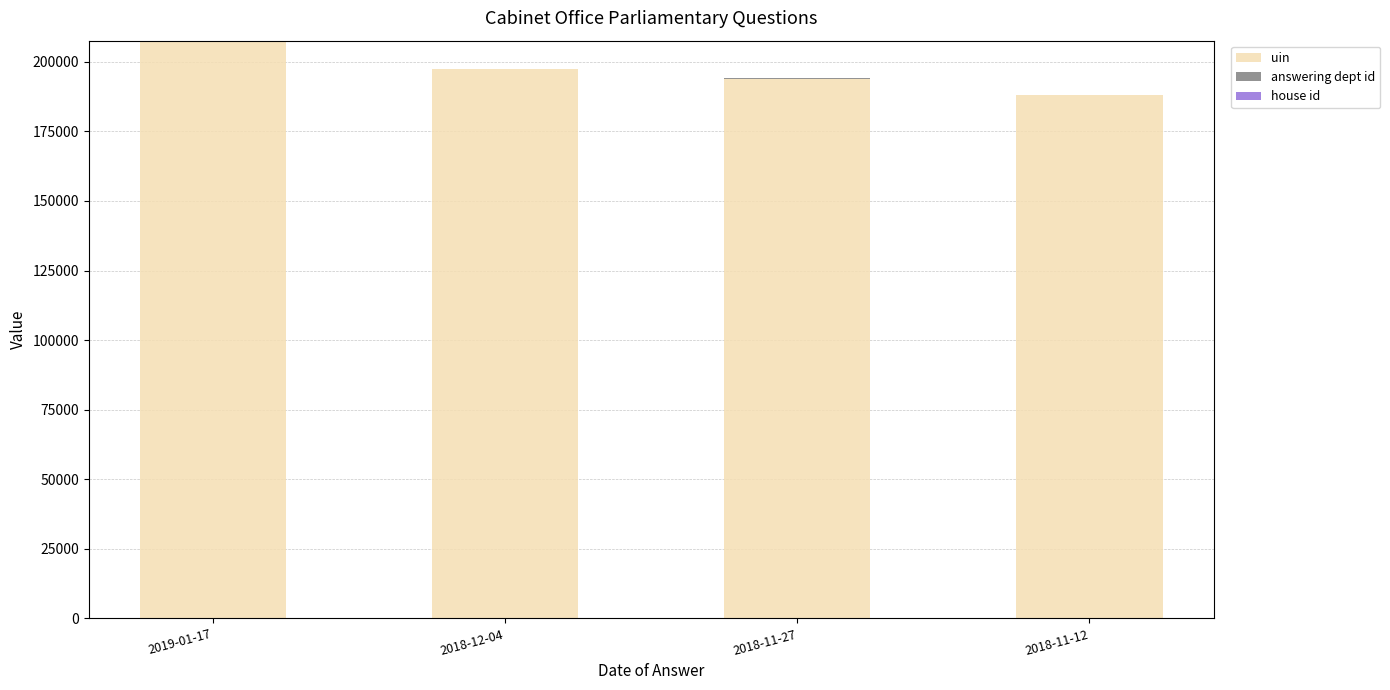

At which category is the sum across all series the highest?

2019-01-17